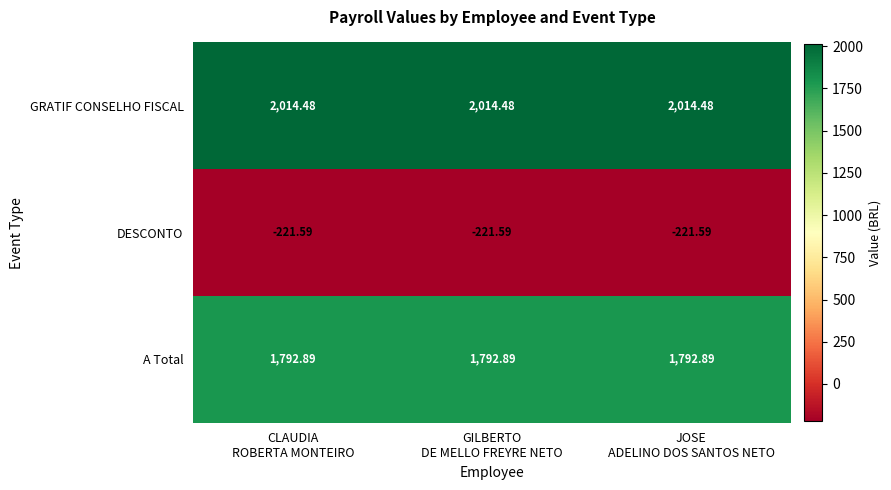

Rank the series by their maximum value, from highest to lowest.

GRATIF CONSELHO FISCAL, A Total, DESCONTO